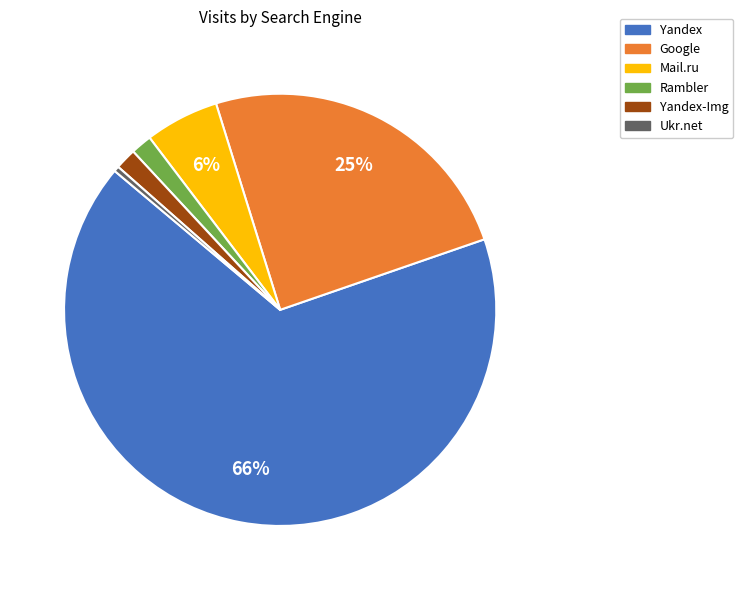

Is there a majority slice in this chart?

Yes